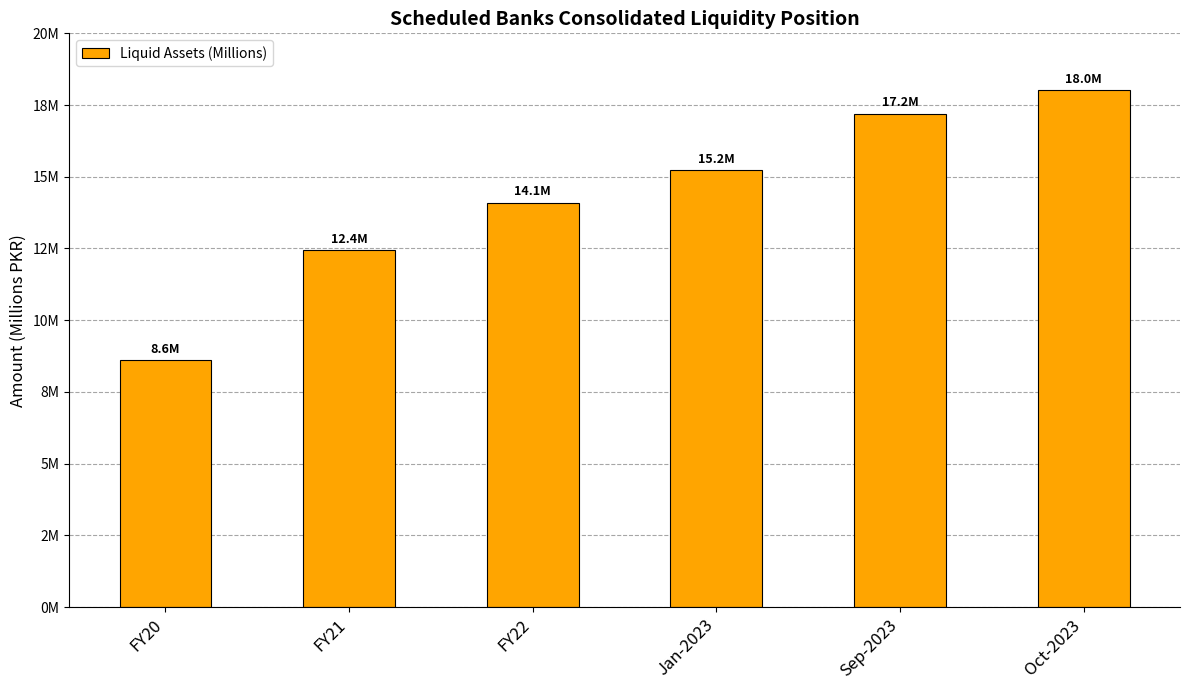

Which category has the lowest value across all series?

FY20